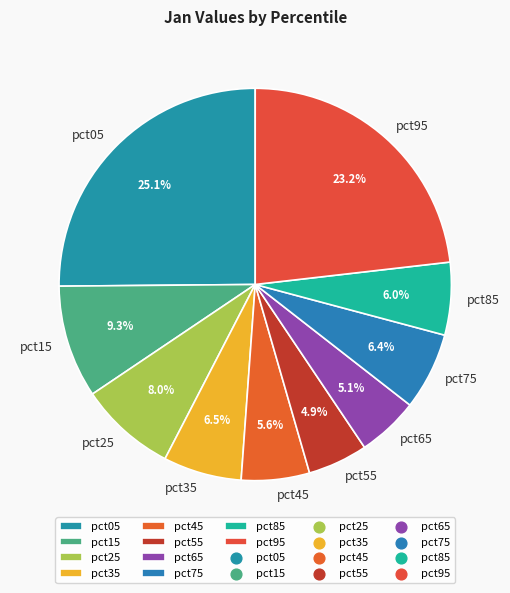

Which category has the biggest portion of the pie?

pct05